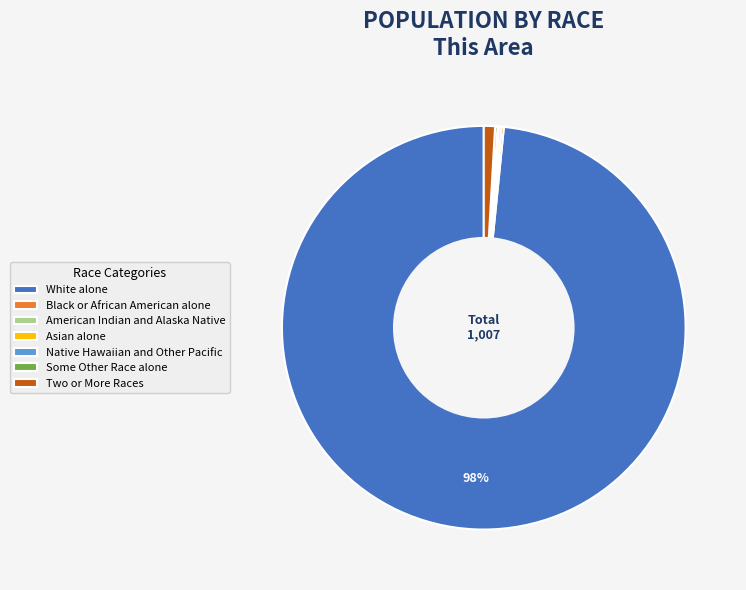

Is White alone the majority of the pie?

Yes